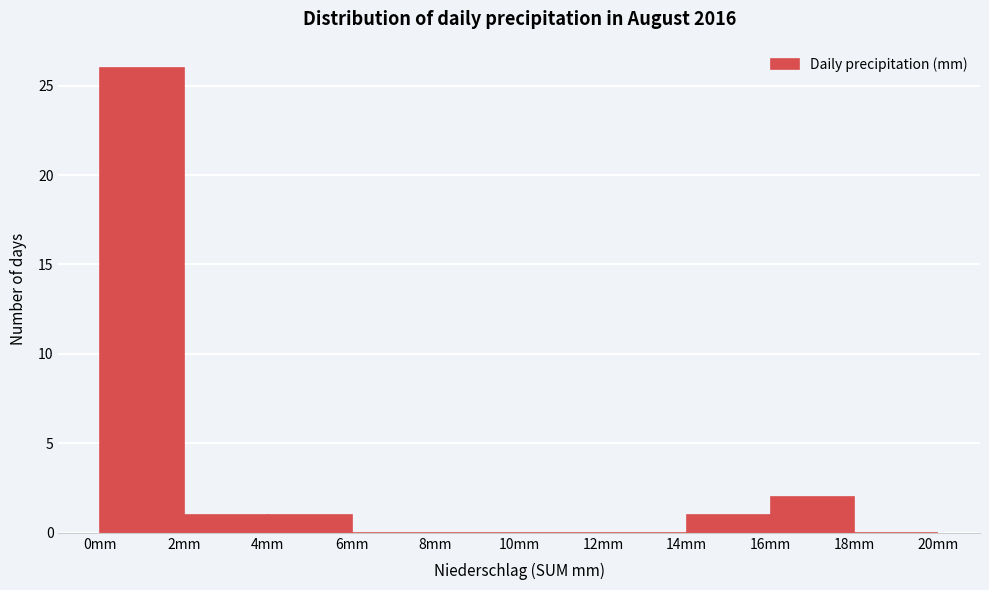

Reading left to right, list every bar in this chart as the range it spans on the x-axis followed by its height. The values are not printed on the chart, so give them approximately, as read against the axis.

0 to 2: 26
2 to 4: 1
4 to 6: 1
6 to 8: 0
8 to 10: 0
10 to 12: 0
12 to 14: 0
14 to 16: 1
16 to 18: 2
18 to 20: 0